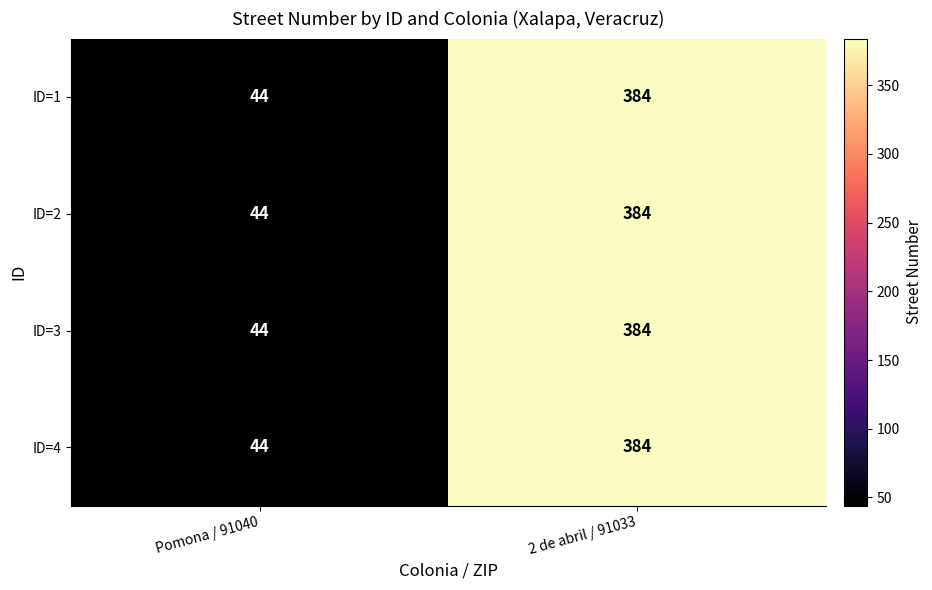

What is the maximum value shown in the chart?

384